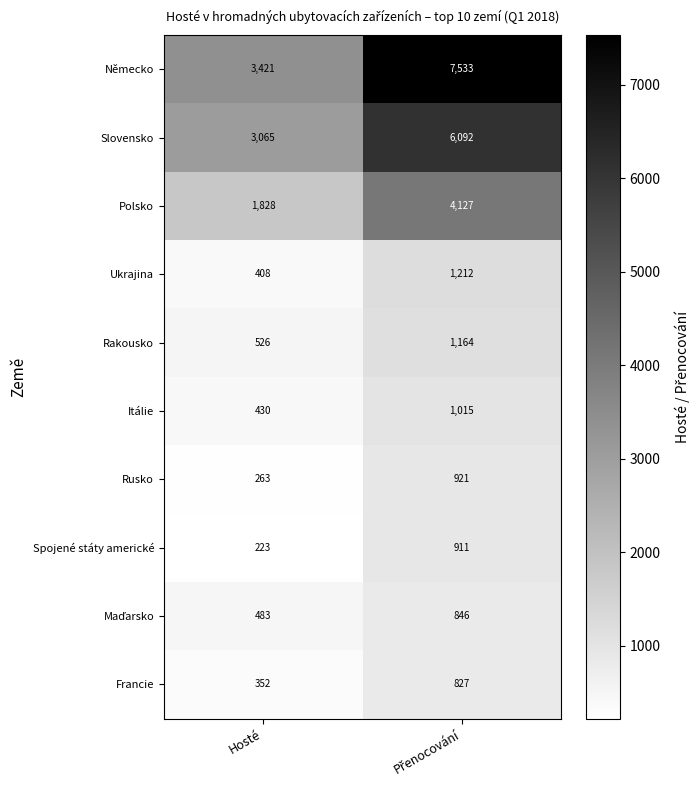

What is the minimum value shown in the chart?

223